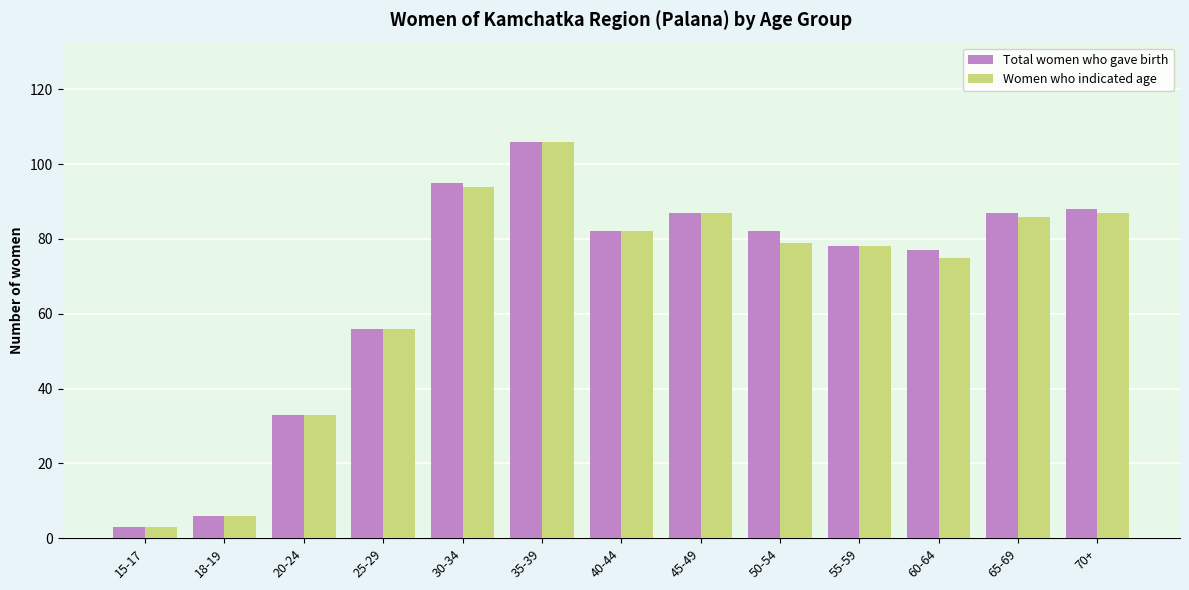

What is the sum of the Total women who gave birth values at 25-29 and 65-69?

143